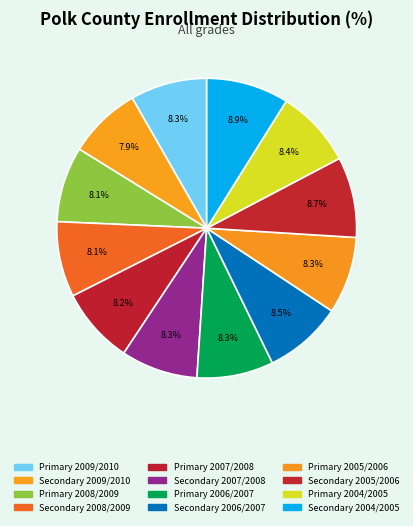

What percentage is the Primary 2007/2008 slice, to the nearest percent?

8%